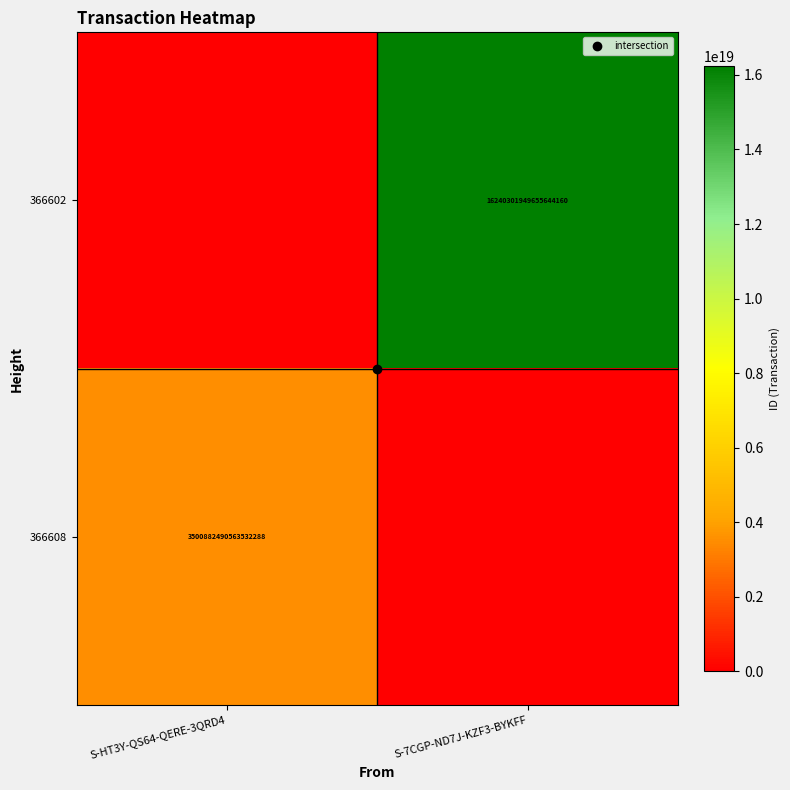

What is the maximum value shown in the chart?

16240301949655644160